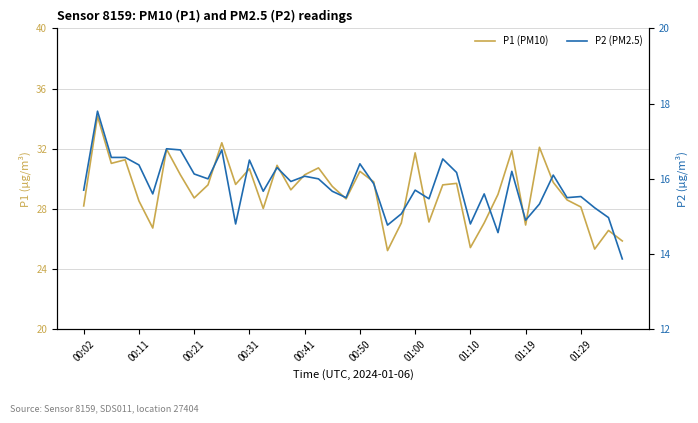

What is the difference between the P2 values at 33 and 18?

0.3